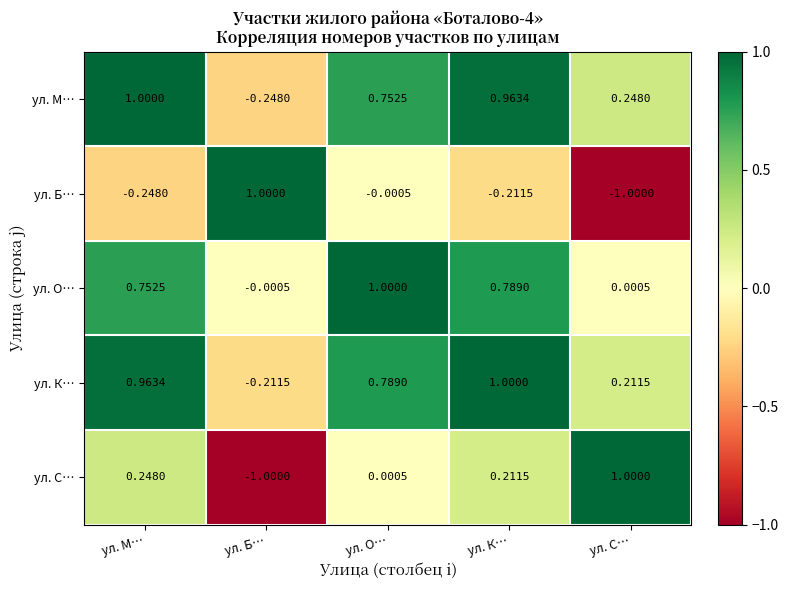

Which category has the highest value in the ул. М… series?

ул. М…